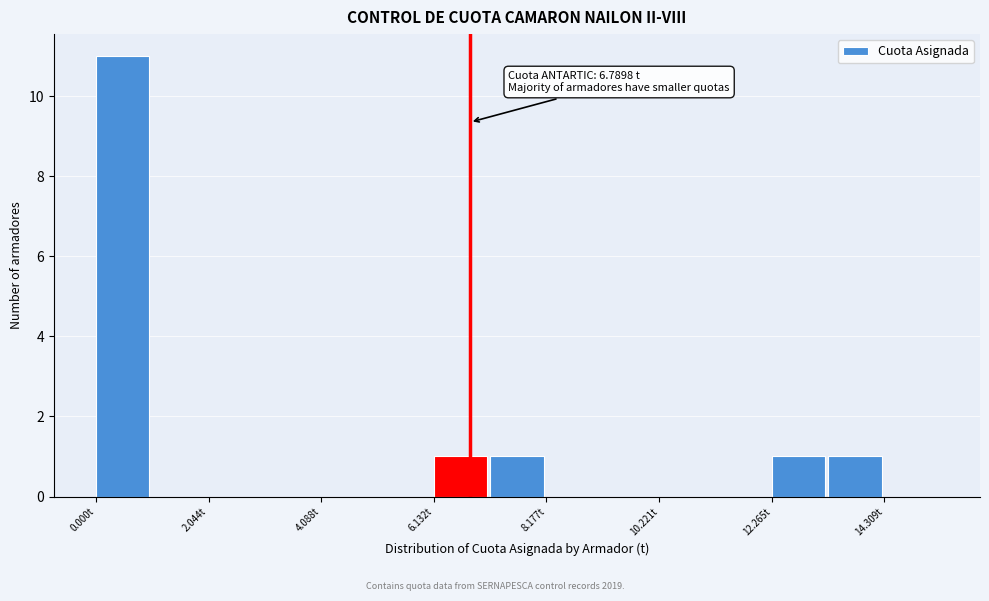

Read against the x-axis, roughly where is the centre of the tallest bar?

0.5